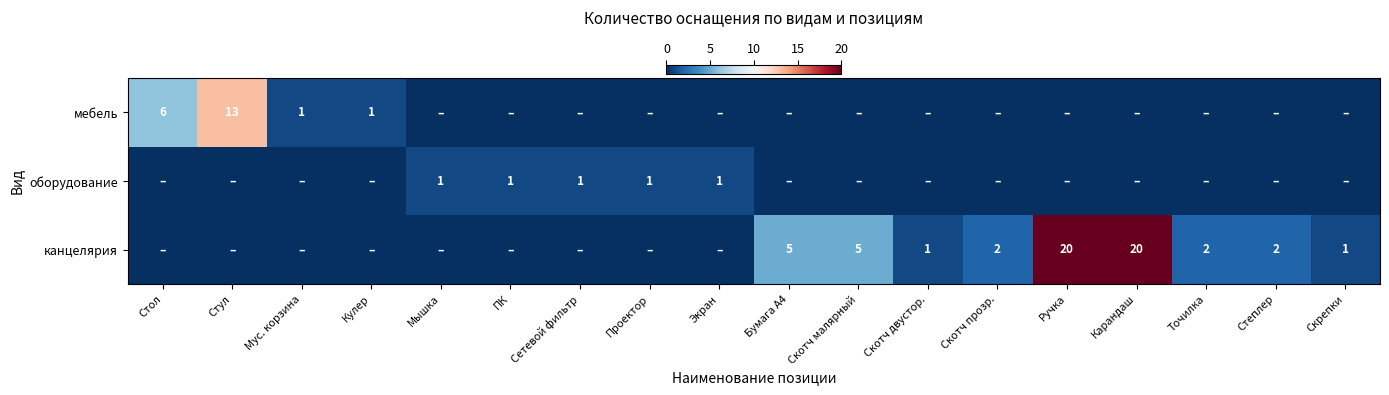

What is the difference between the канцелярия values at Ручка and Бумага А4?

15